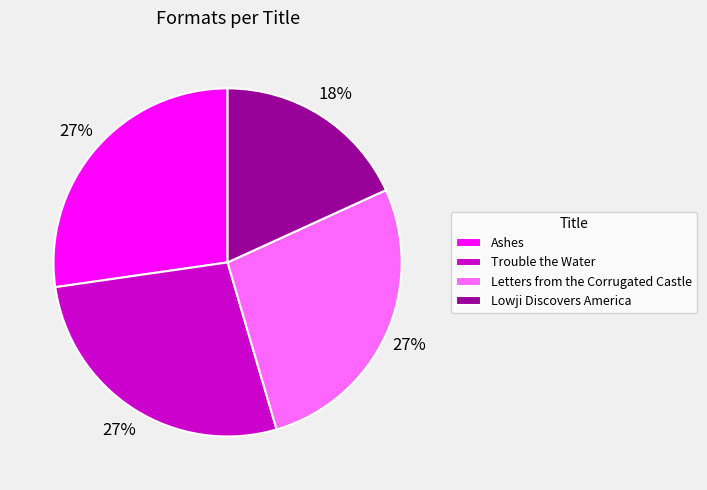

Does Lowji Discovers America account for over 50% of the chart?

No